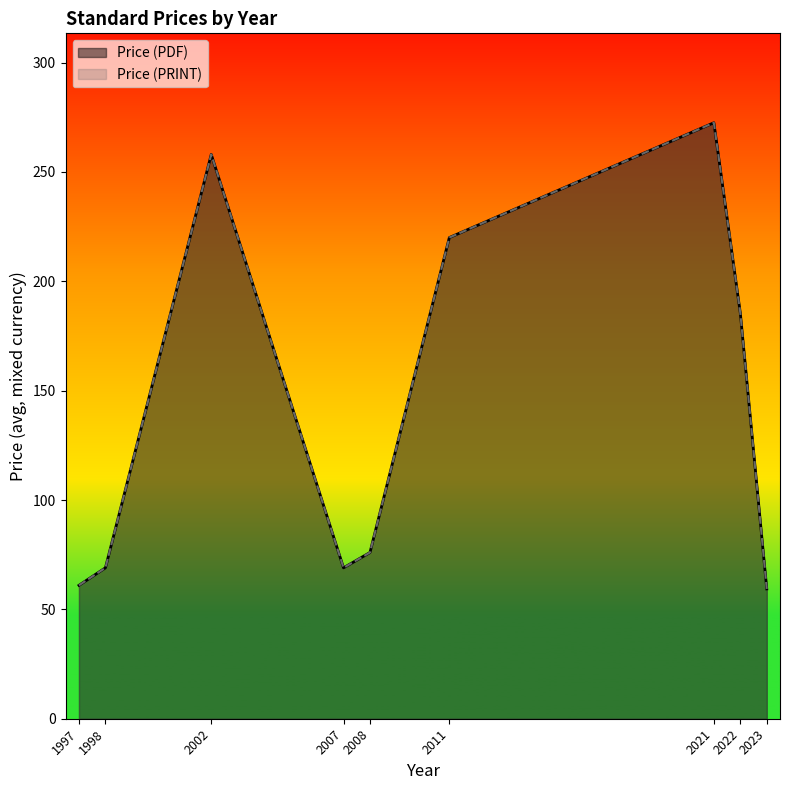

List the series in order of their peak value, highest first.

Price (PDF), Price (PRINT)